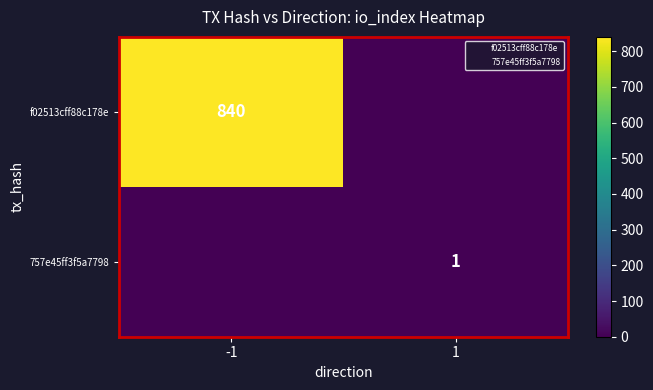

The f02513cff88c178e series shows 840 at -1. True or false?

True